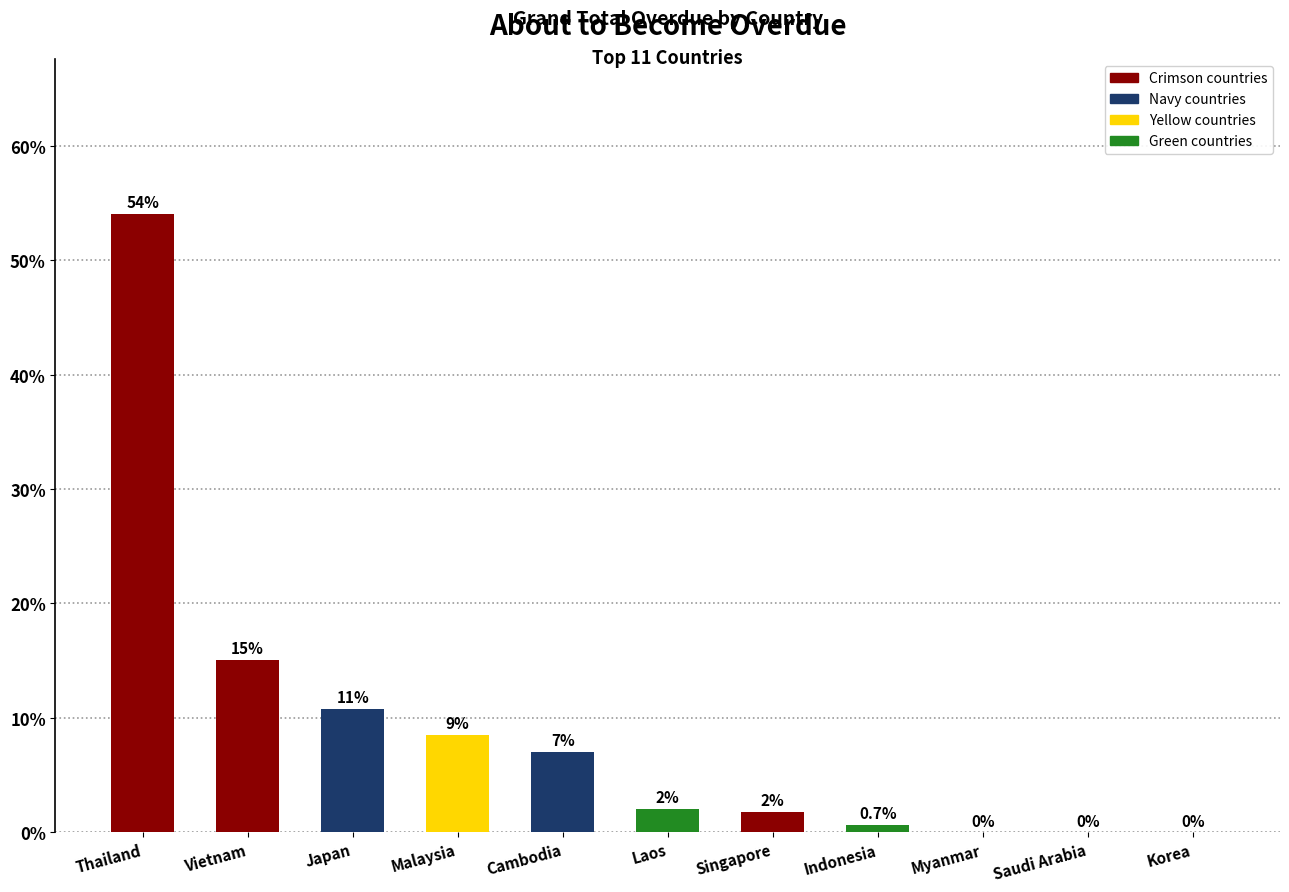

Between Indonesia and Singapore, which is larger?

Singapore